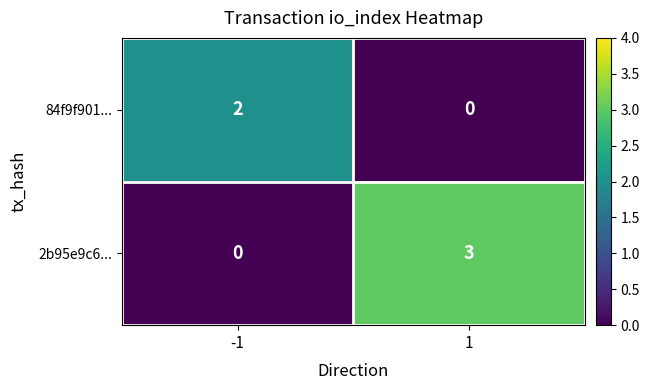

What is the sum of the 2b95e9c6... values at 1 and -1?

3